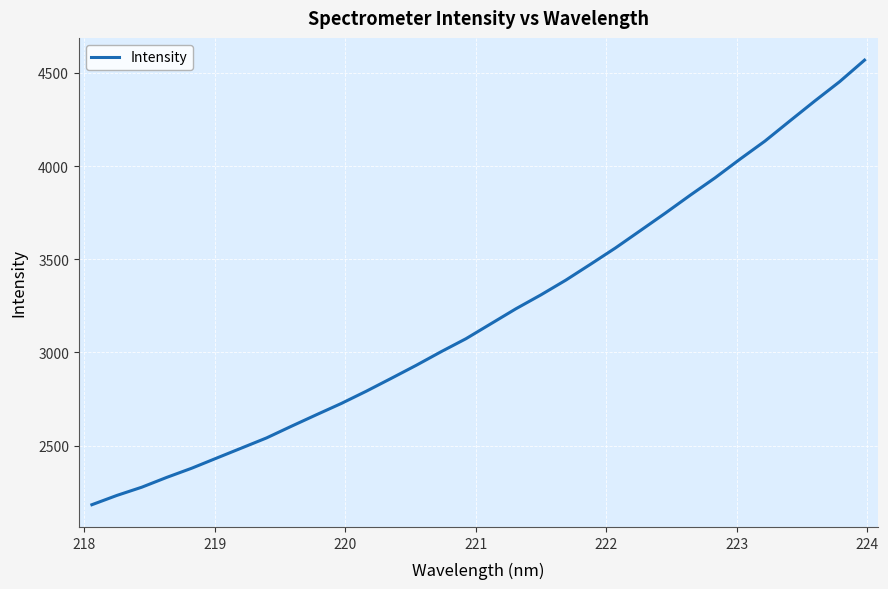

What is the smallest value displayed?

2182.2